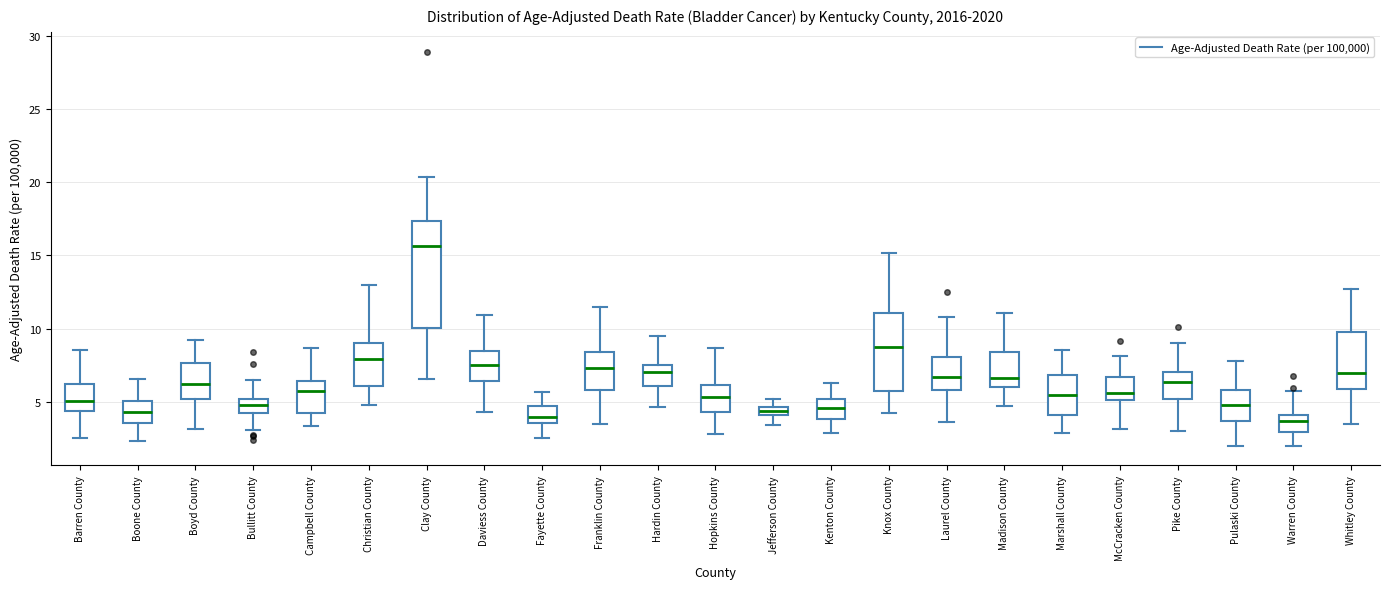

Comparing the boxes themselves (not the whiskers), which one is the tallest?

Clay County